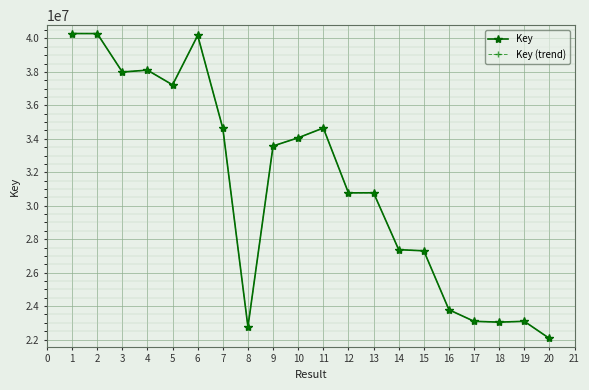

At which label is Key (trend) closest to 31179110?

13